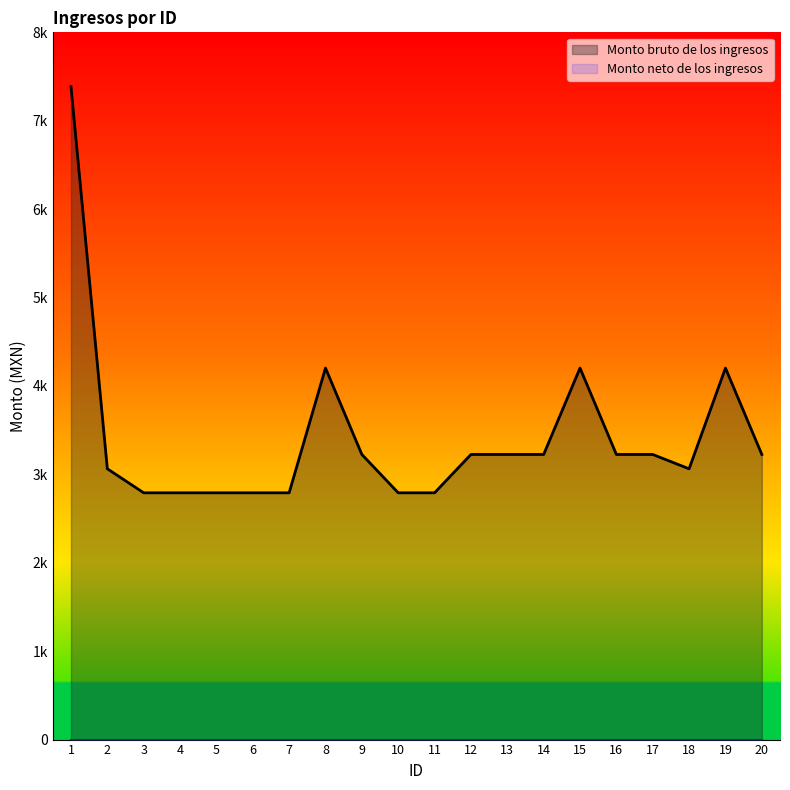

The chart shows a value of 4202.5 at 15. True or false?

True